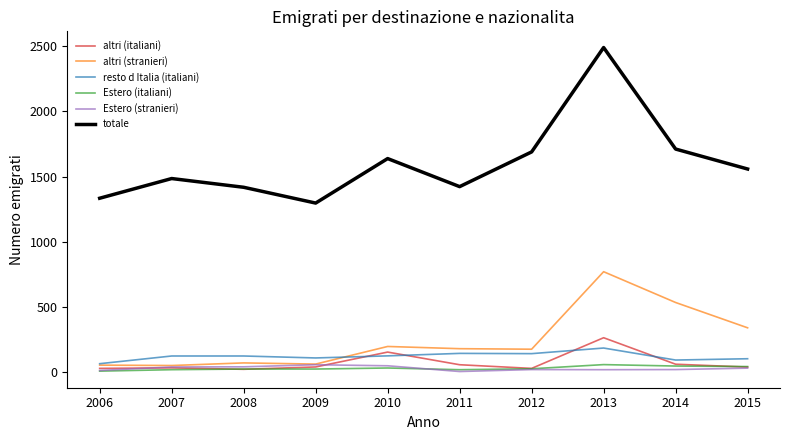

True or false: totale has a value of 2359 at 2006.

False